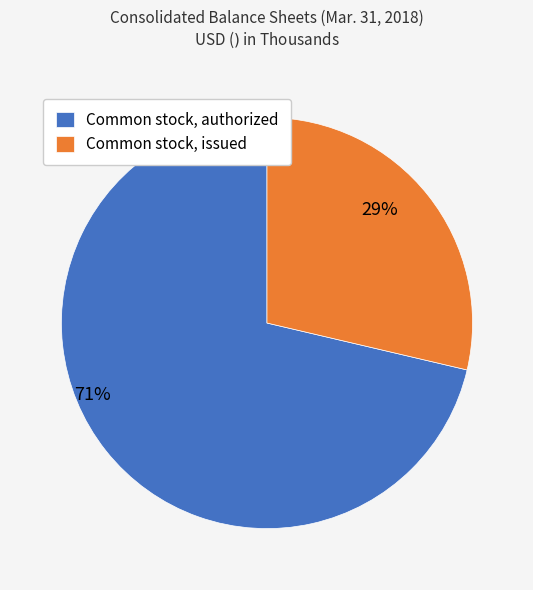

To the nearest percent, what is the average slice percentage?

50%